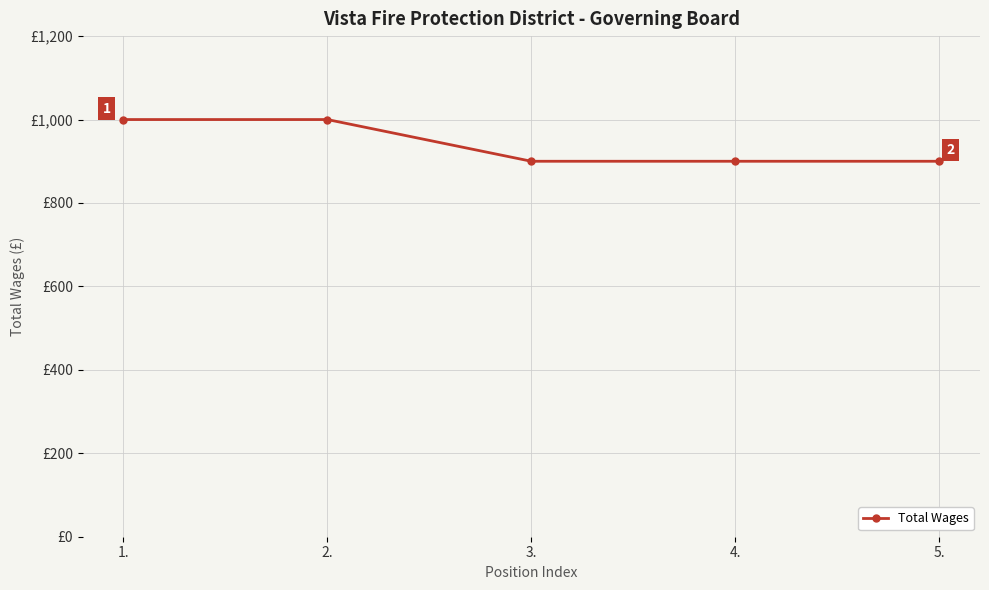

What value does the data have at 5., to the nearest 10?

900